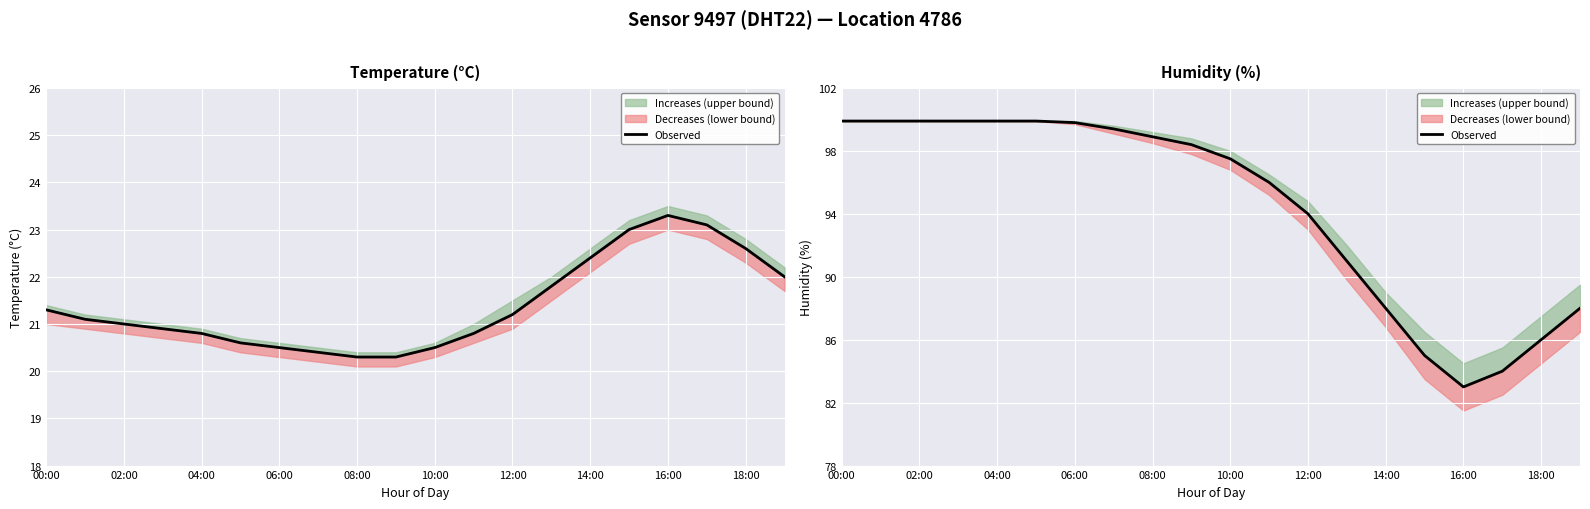

Reading left to right, what are all the values shown in this chart?

99.9	99.9	99.9	99.9	99.9	99.9	99.8	99.4	98.9	98.4	97.5	96.0	94.0	91.0	88.0	85.0	83.0	84.0	86.0	88.0